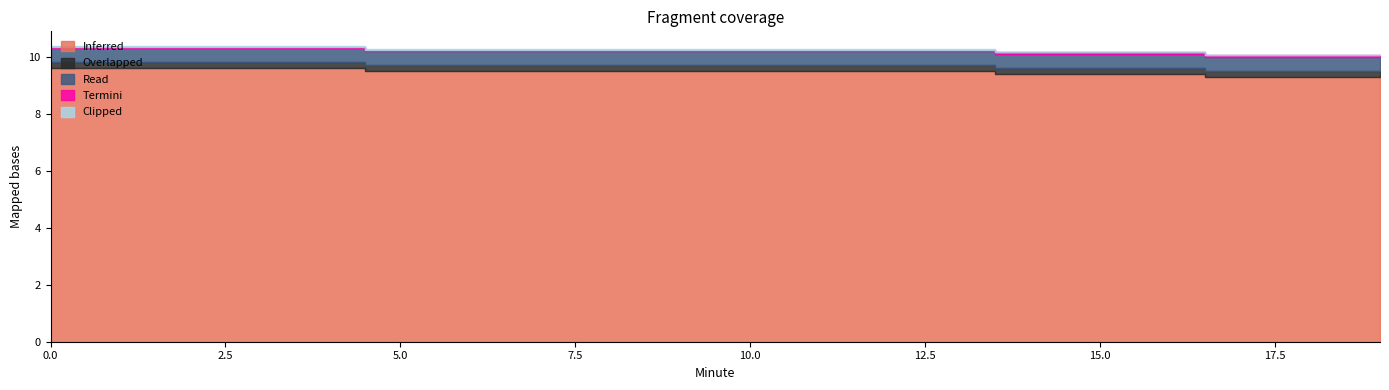

What are all the series names shown in the legend?

Inferred, Overlapped, Read, Termini, Clipped